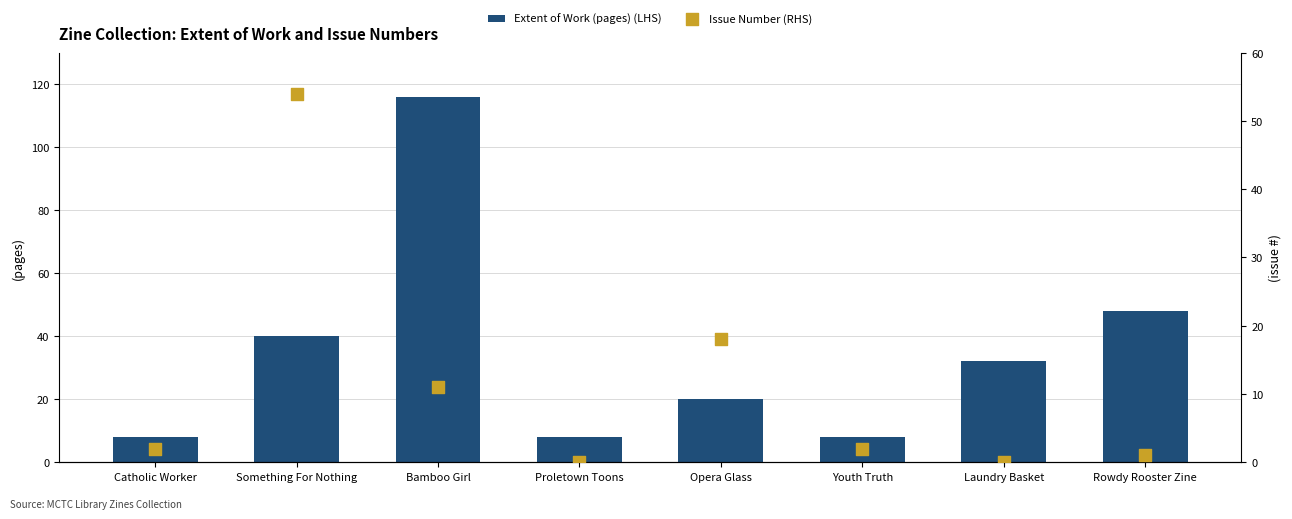

What are all the series names shown in the legend?

Extent of Work (pages) (LHS), Issue Number (RHS)